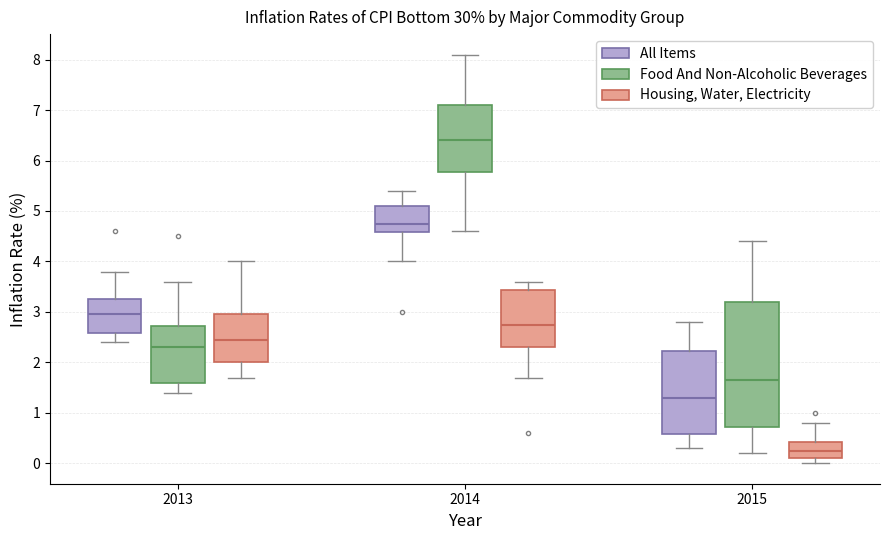

Which box's median line is the highest?

2014 (Food And Non-Alcoholic Beverages)